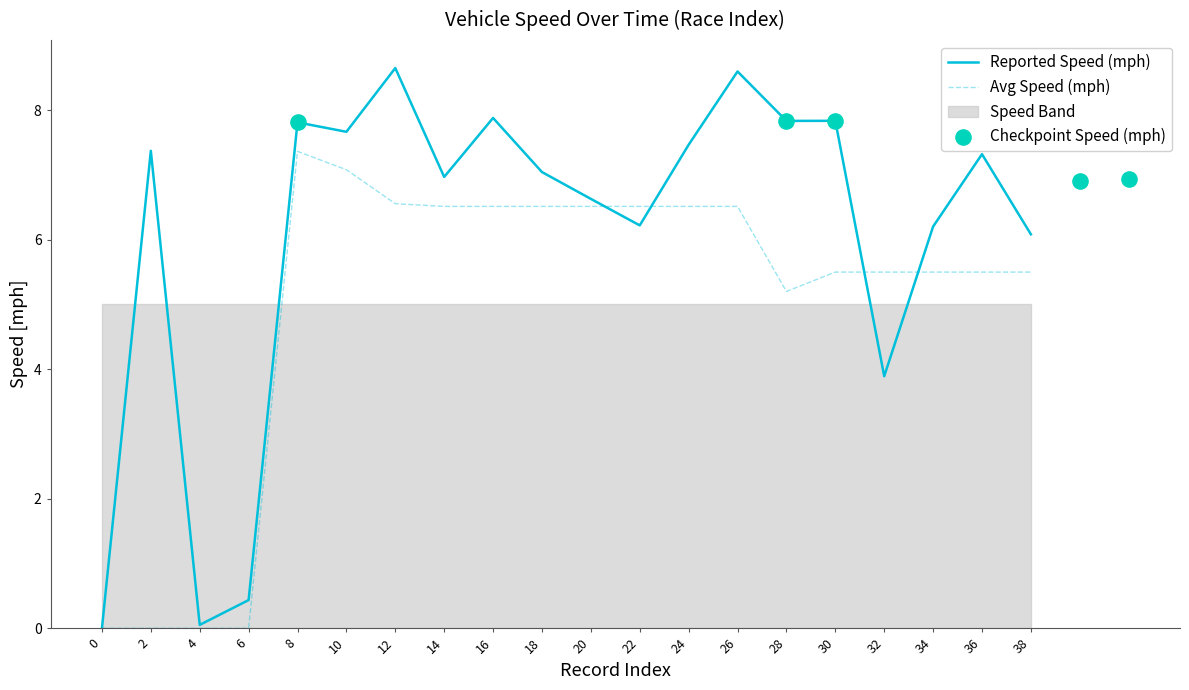

Which series contains the highest Y value?

rptSpeed_mph